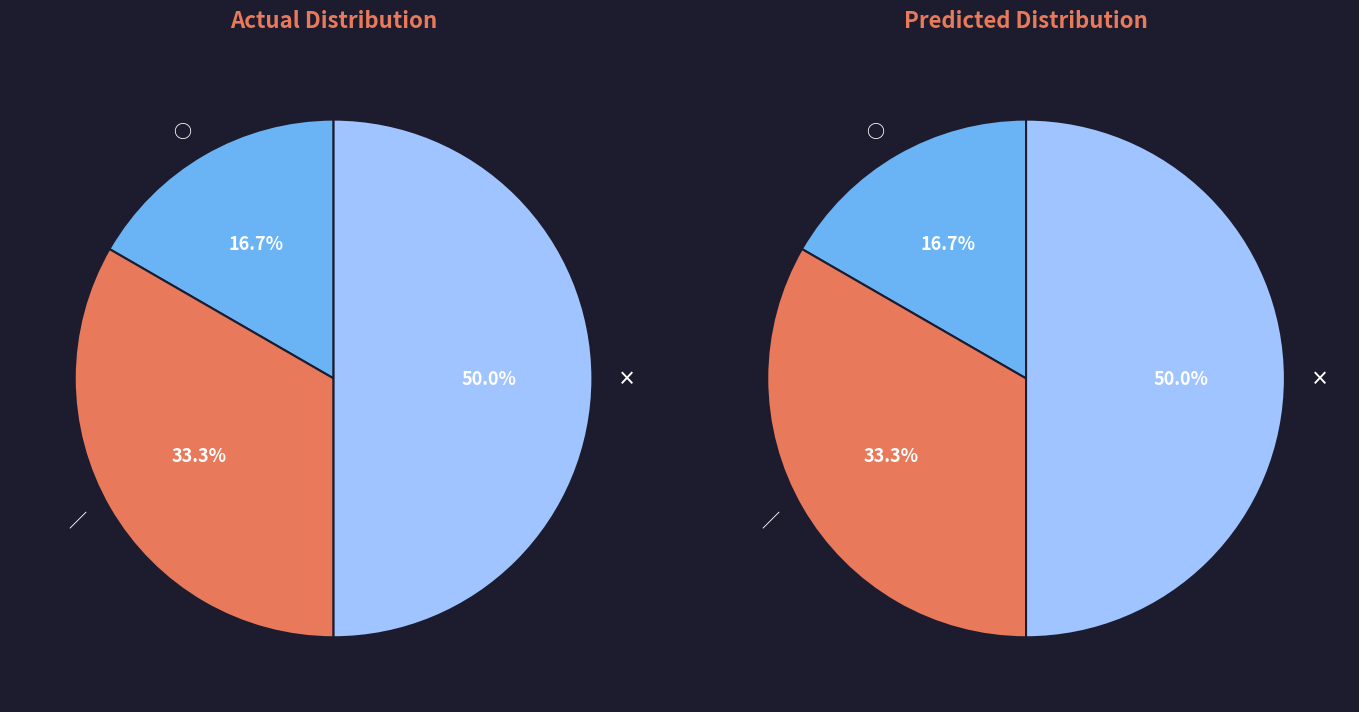

Between × and ○, which is larger?

×